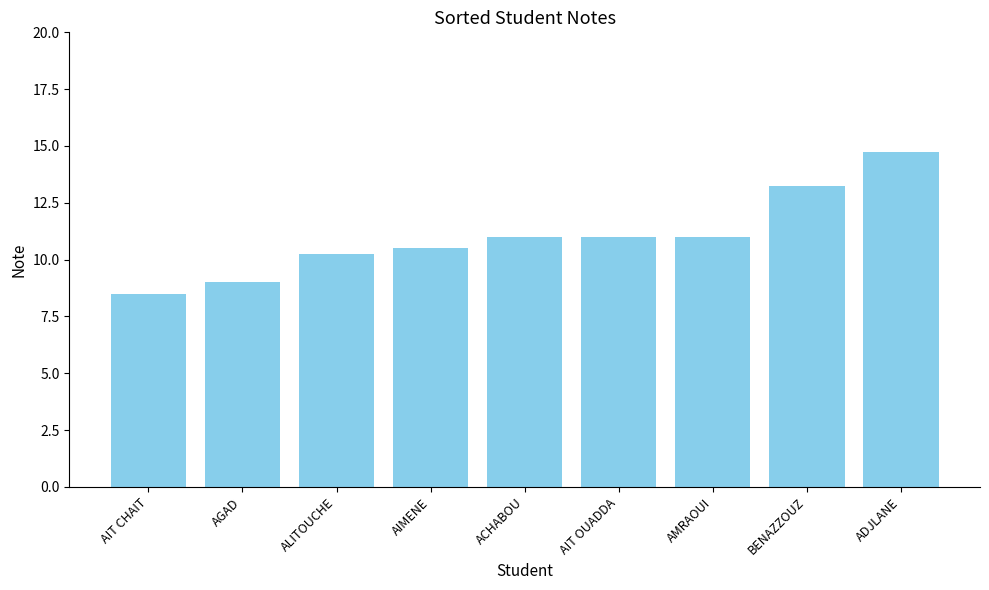

What is the change in value from AIMENE to ACHABOU?

+0.5